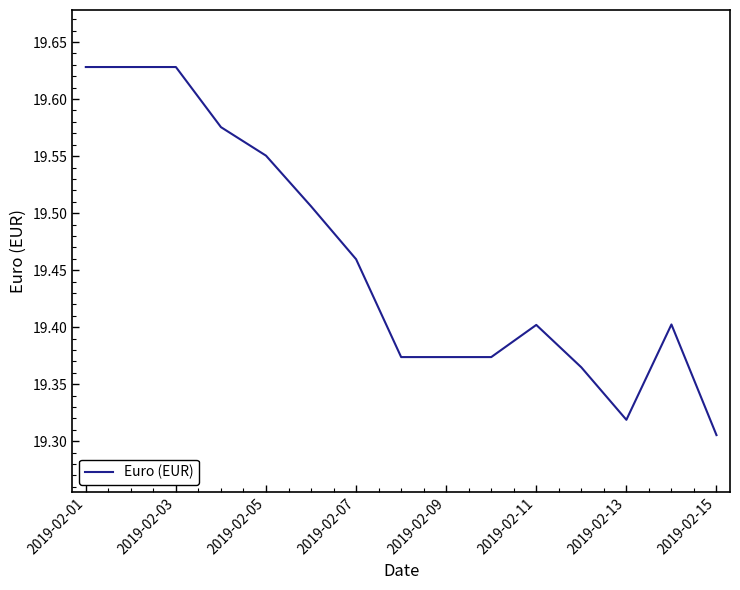

What is the difference between the maximum and minimum values?

0.3